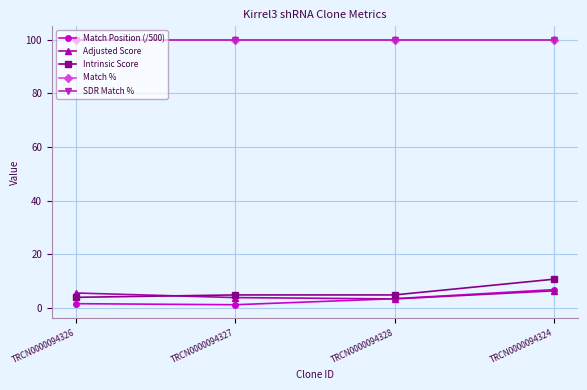

Does the chart have visible grid lines?

Yes